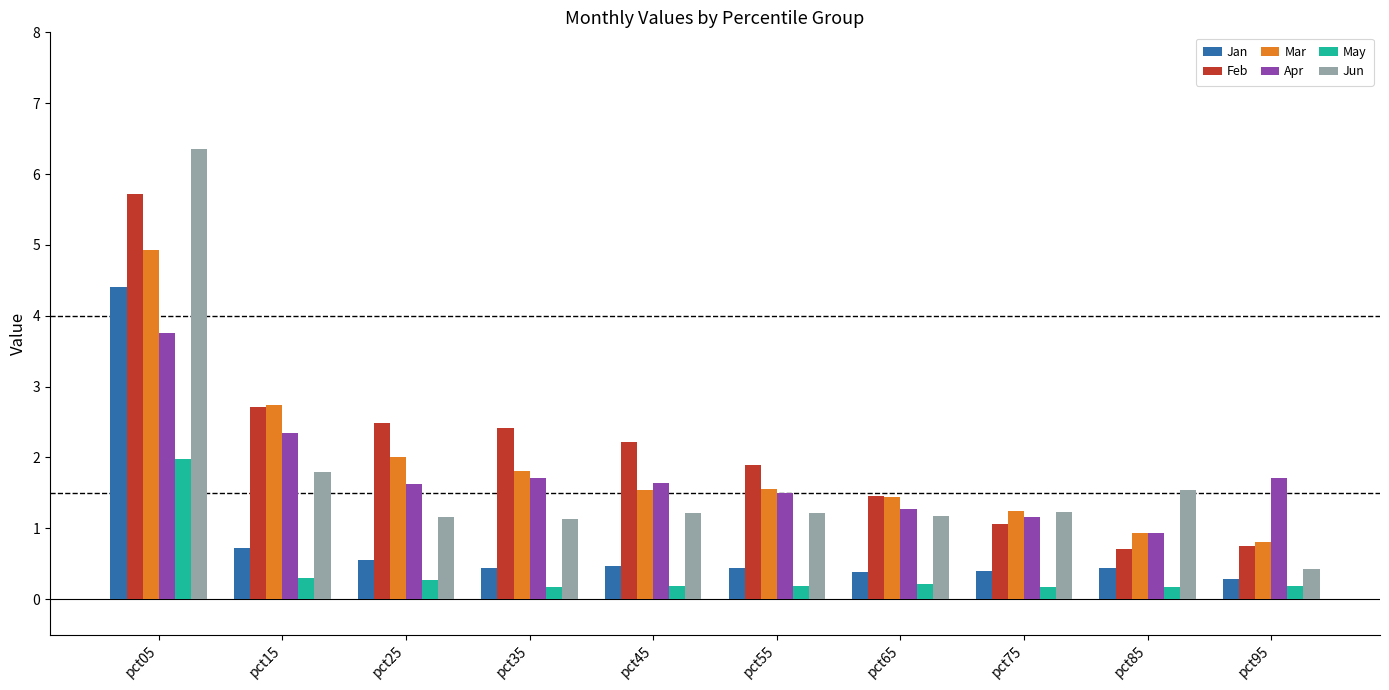

How many groups of bars are there?

10